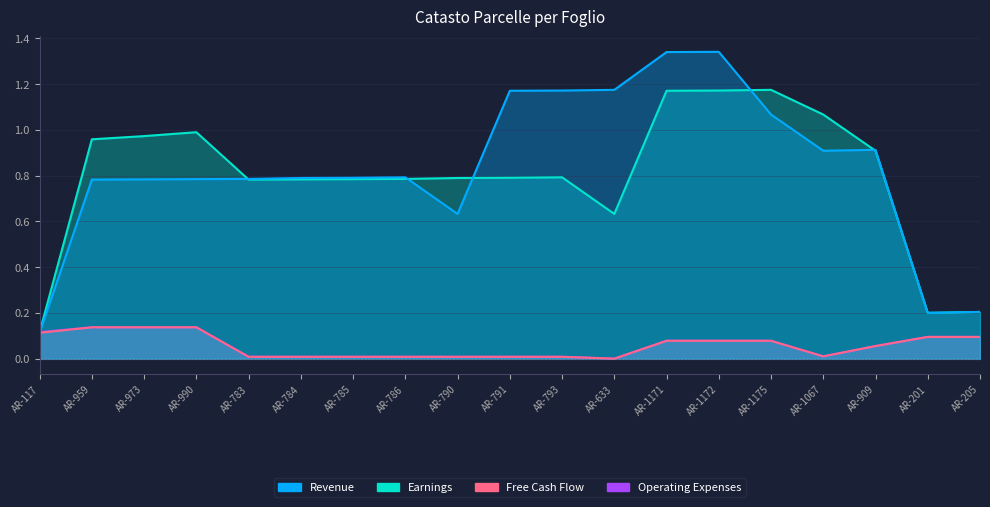

The value of Free Cash Flow at AR-783 is 0.0. True or false?

False